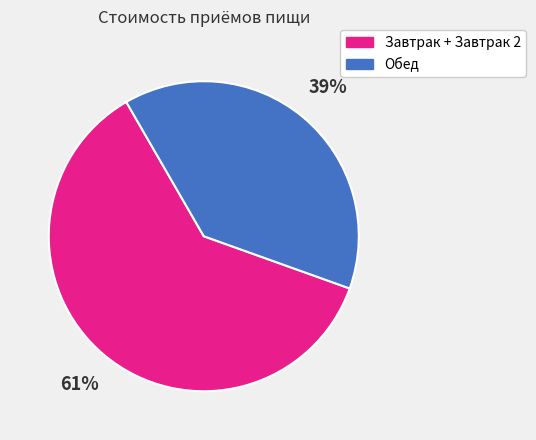

What percentage is the Обед slice, to the nearest percent?

39%